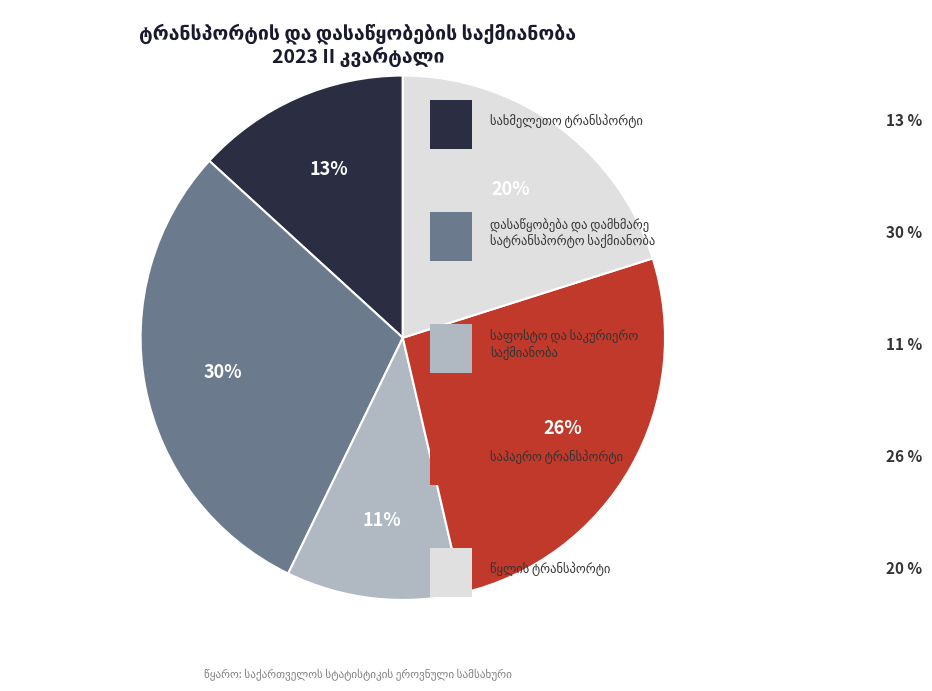

Does any single category account for the majority?

No